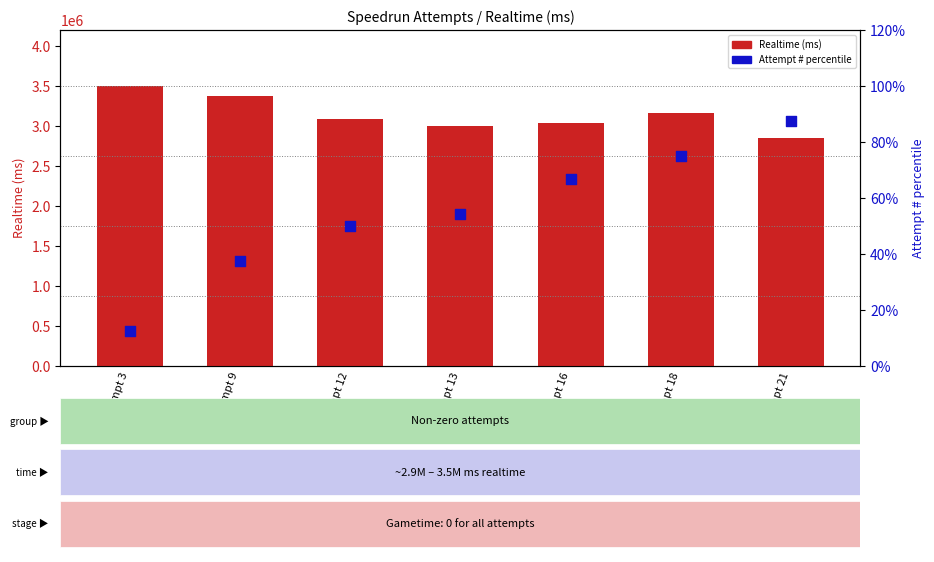

What is the total value across all series at Attempt 18?

3162164.0